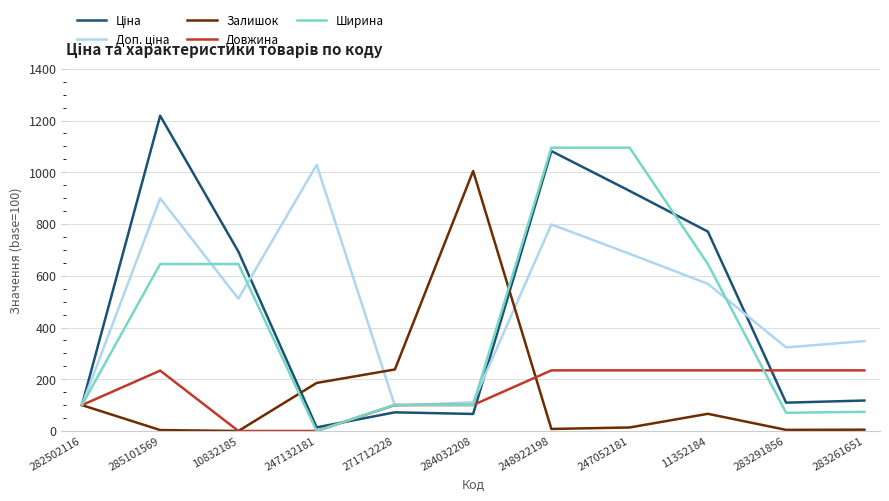

Is the value of Довжина at 284032208 greater than the value of Ширина at 247052181?

No